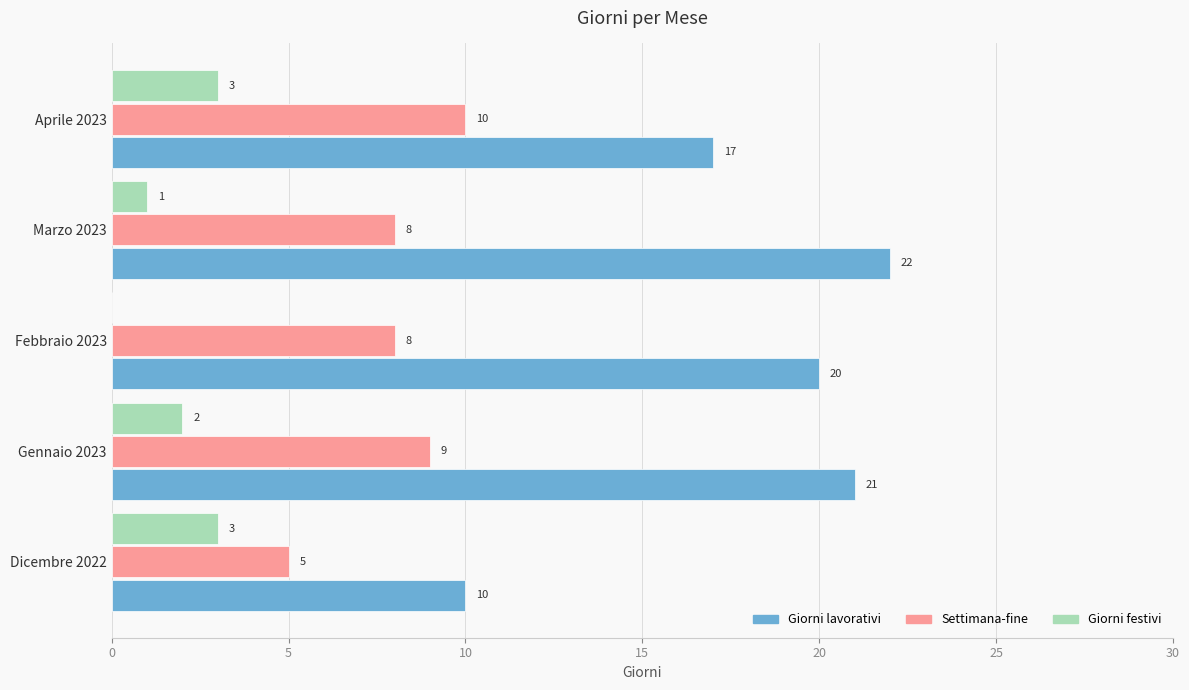

Between Marzo 2023 and Aprile 2023, which series saw the biggest shift?

Giorni lavorativi